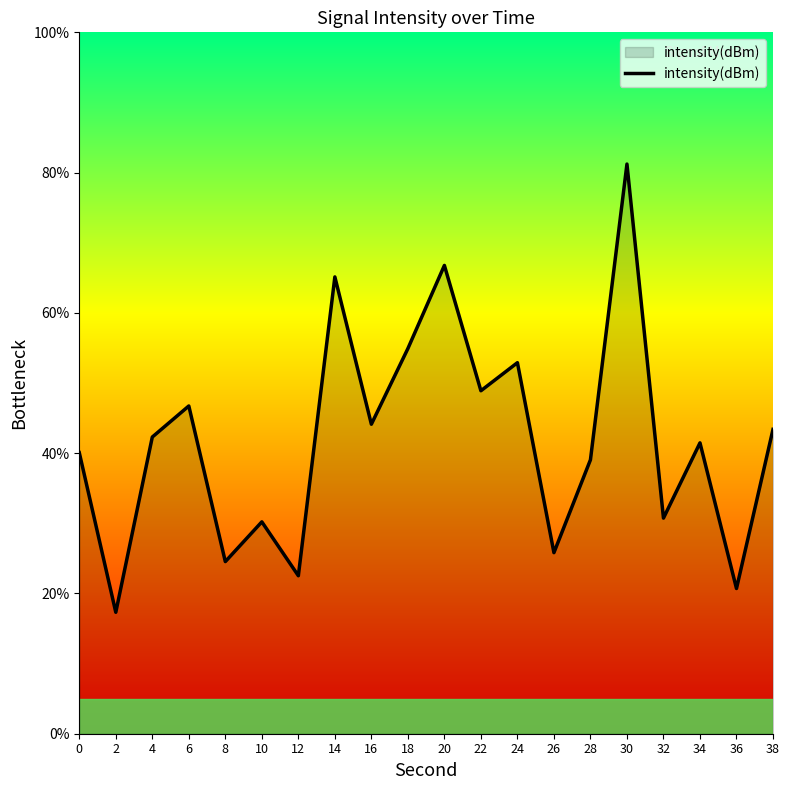

What is the difference between the values at 22 and 24?

4.0